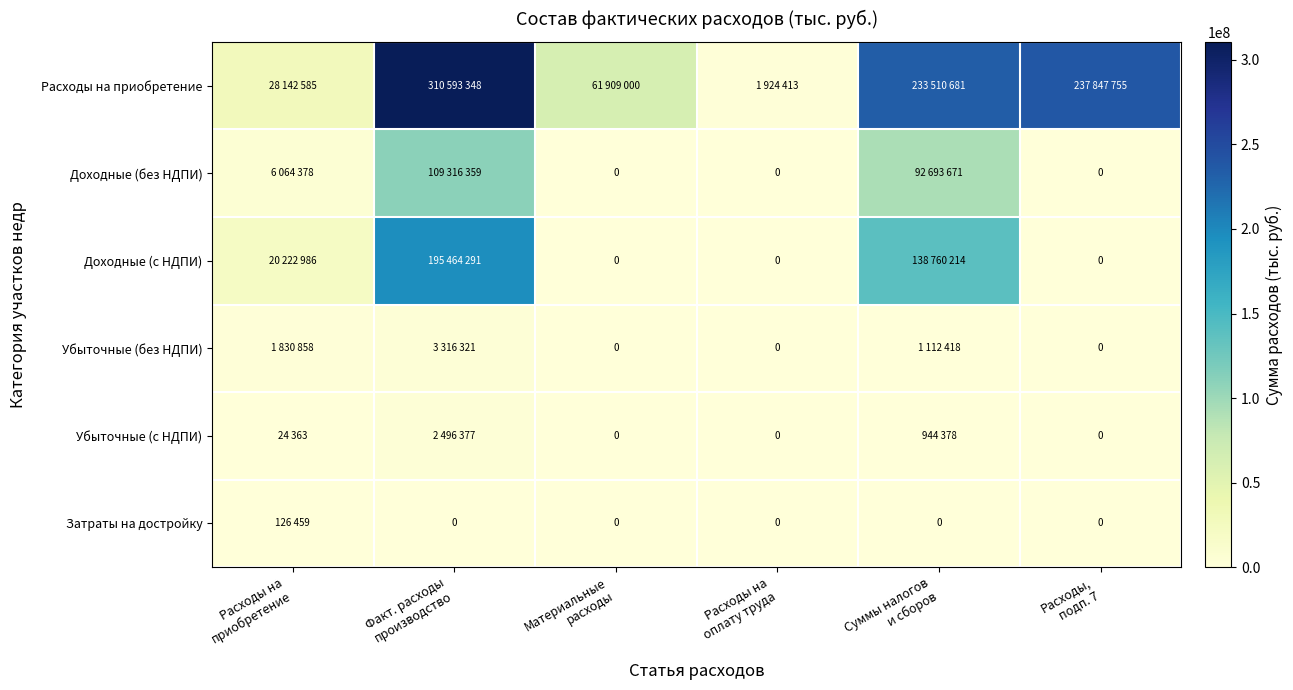

What is the maximum value shown in the chart?

310593348